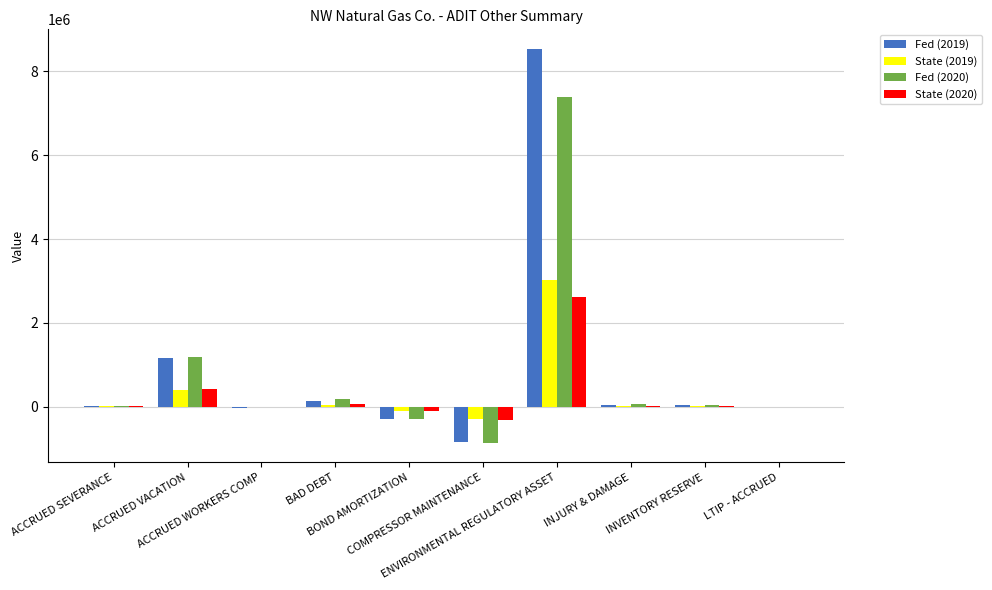

What is the sum of the State (2019) values at BOND AMORTIZATION and ACCRUED WORKERS COMP?

-110989.0